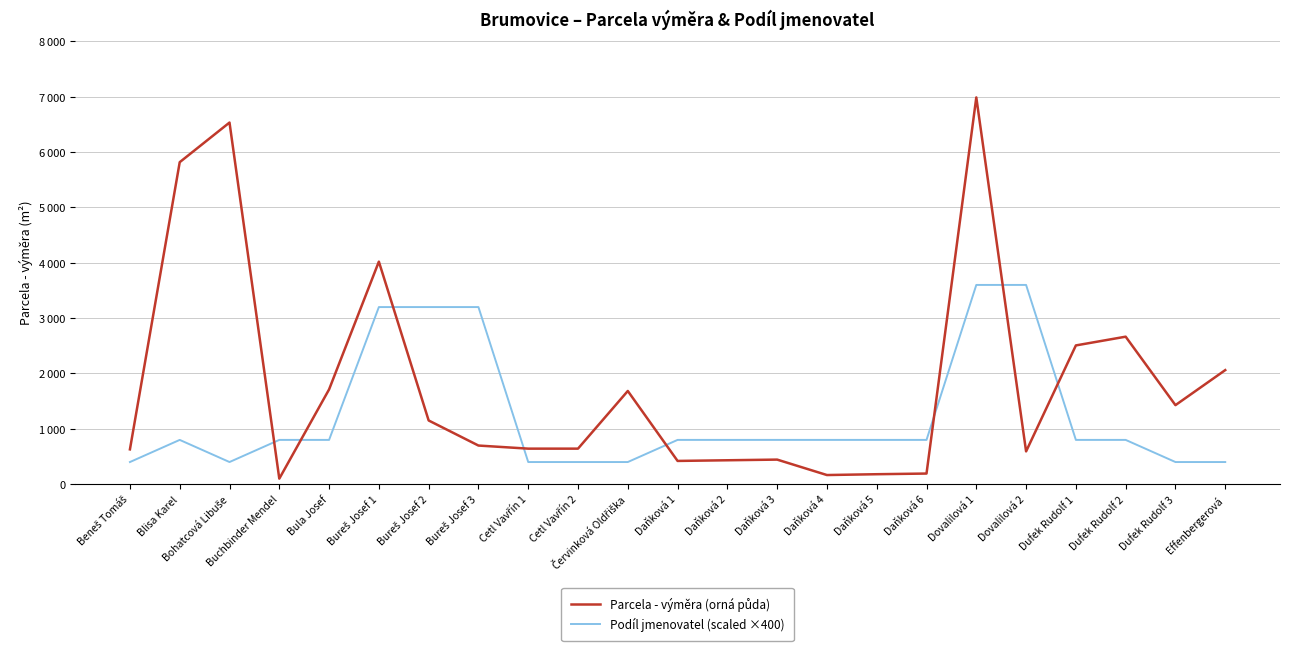

At which category does Podíl jmenovatel (scaled ×400) reach its first local valley?

Bohatcová Libuše